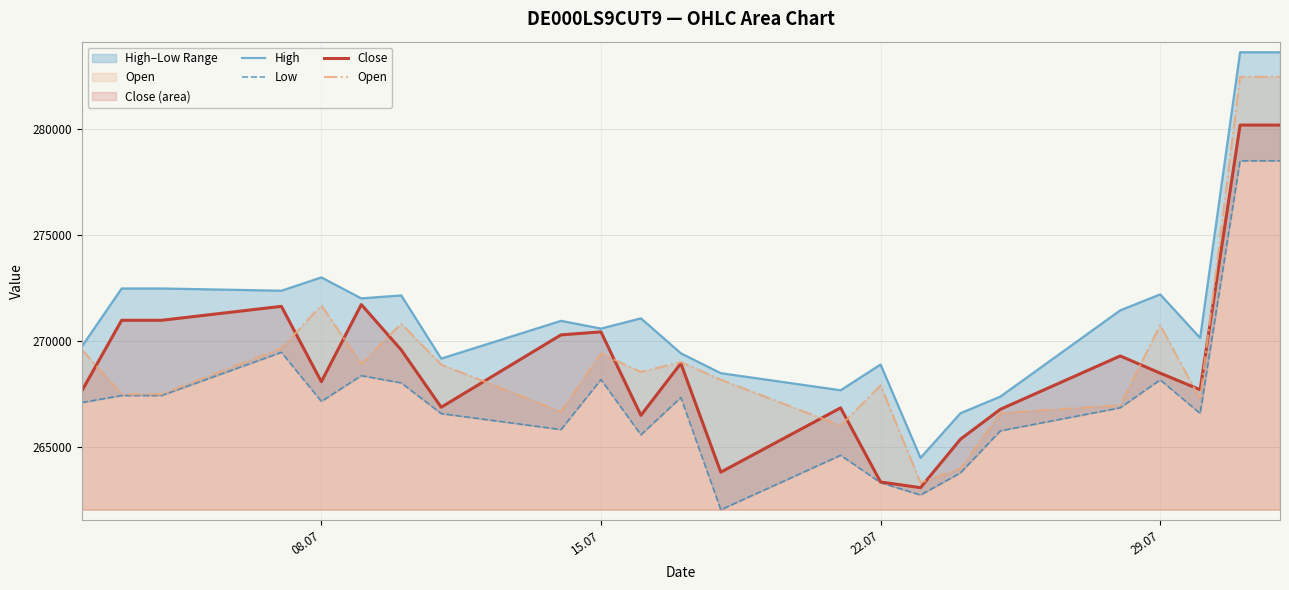

True or false: Close and Low intersect in this chart.

False